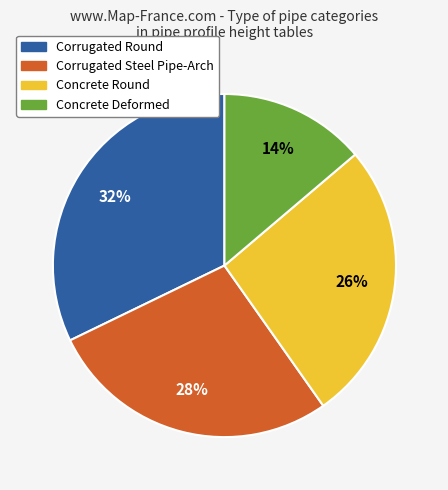

Does any single category account for the majority?

No